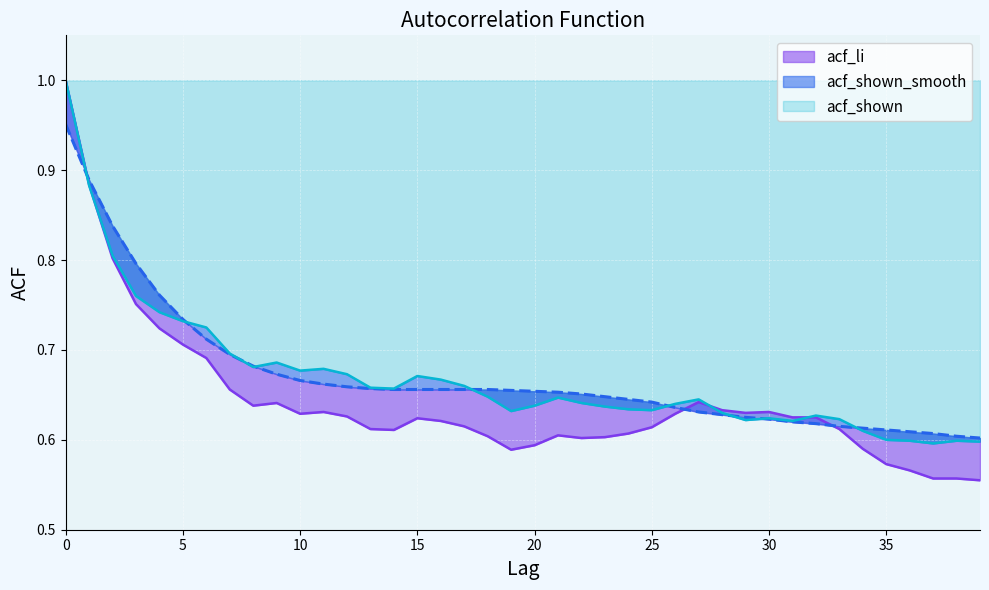

How many lines are shown in the chart?

3